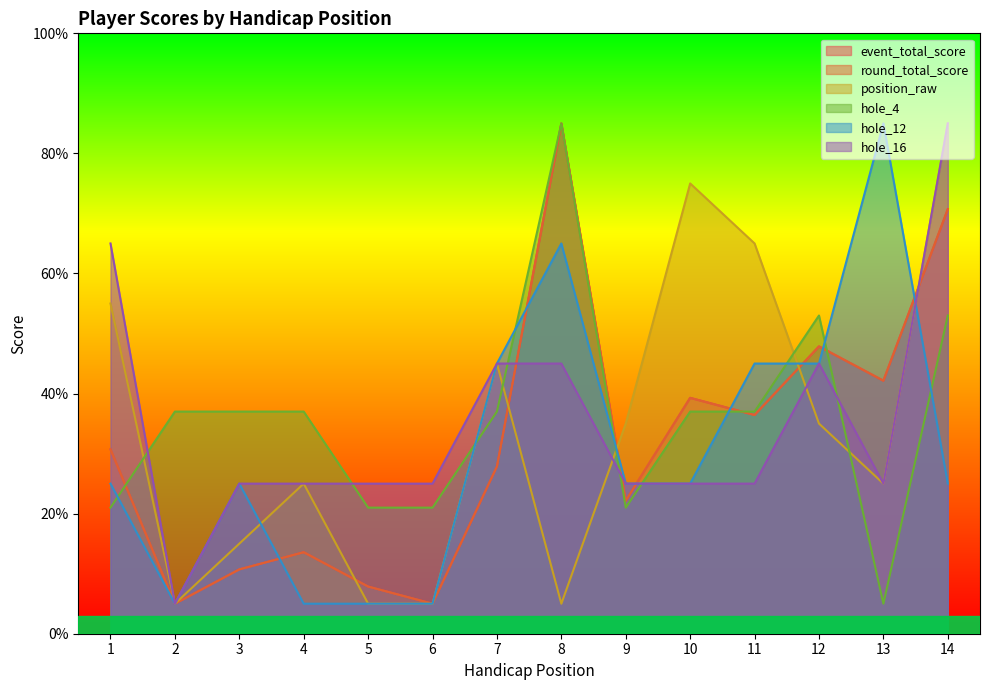

Count the number of categories in the chart.

14